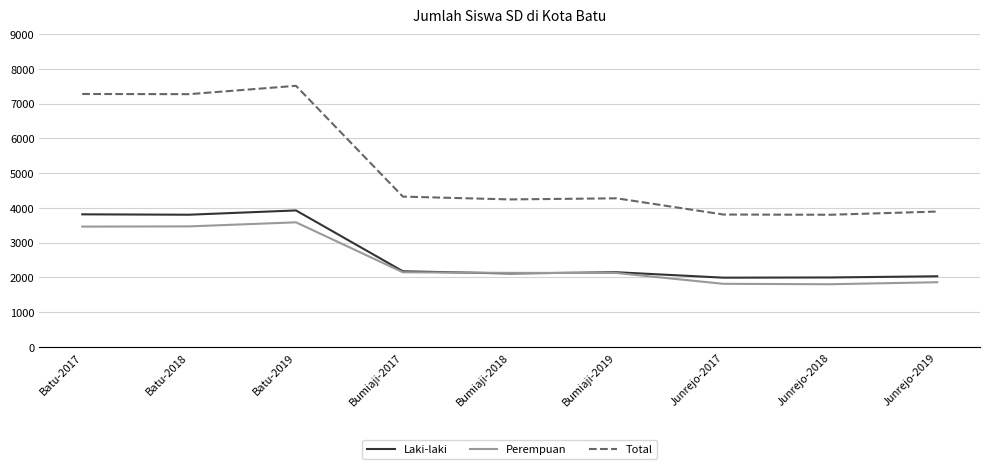

What are all the series names shown in the legend?

Laki-laki, Perempuan, Total